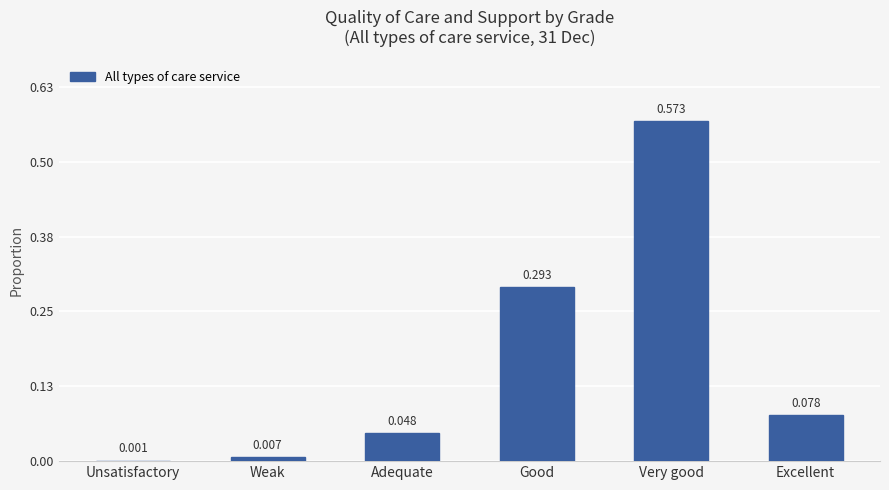

At which category does the chart reach its peak across all series?

Very good